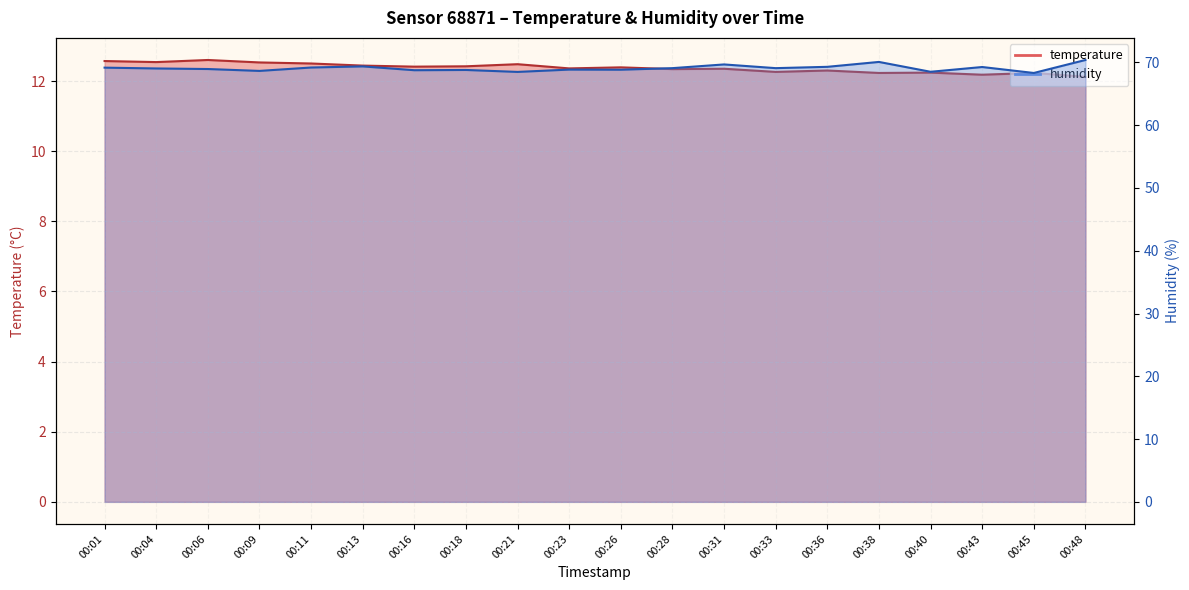

What is the total value across all series at 00:36?

81.6